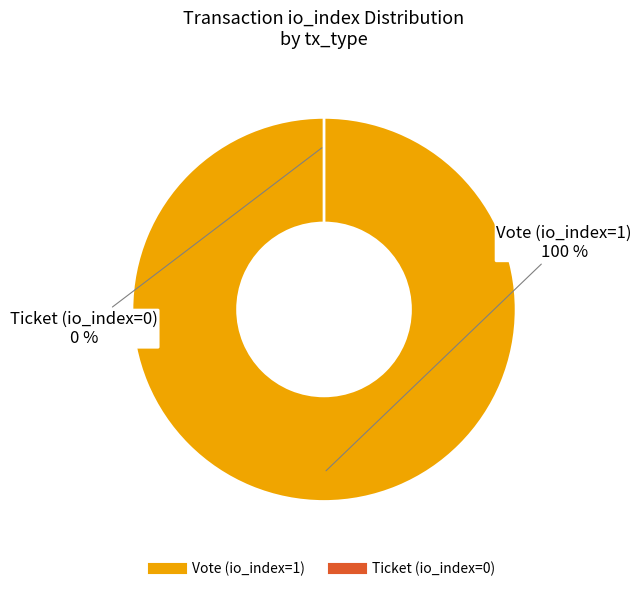

Which has a higher value, Vote (io_index=1) or Ticket (io_index=0)?

Vote (io_index=1)